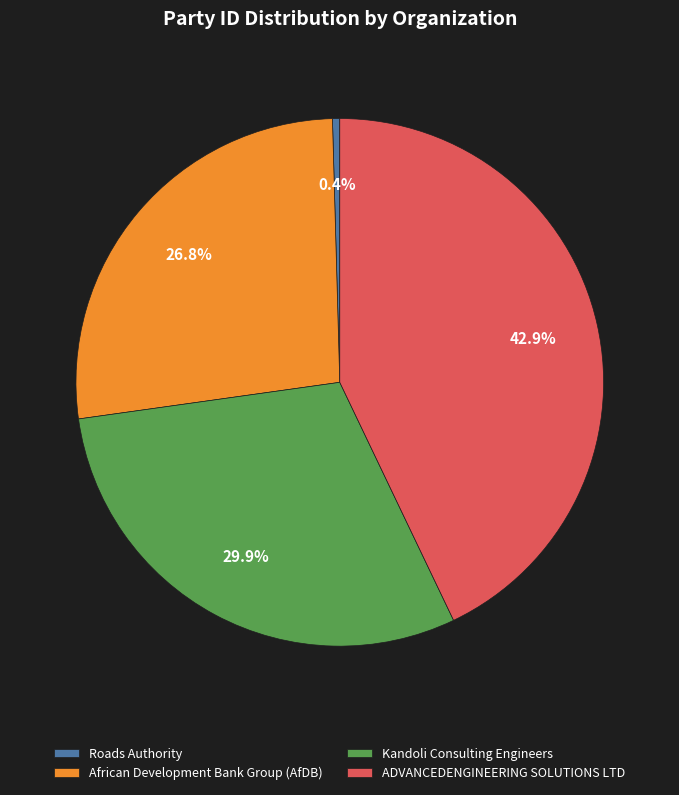

Rank the categories by value from lowest to highest.

Roads Authority, African Development Bank Group (AfDB), Kandoli Consulting Engineers, ADVANCEDENGINEERING SOLUTIONS LTD